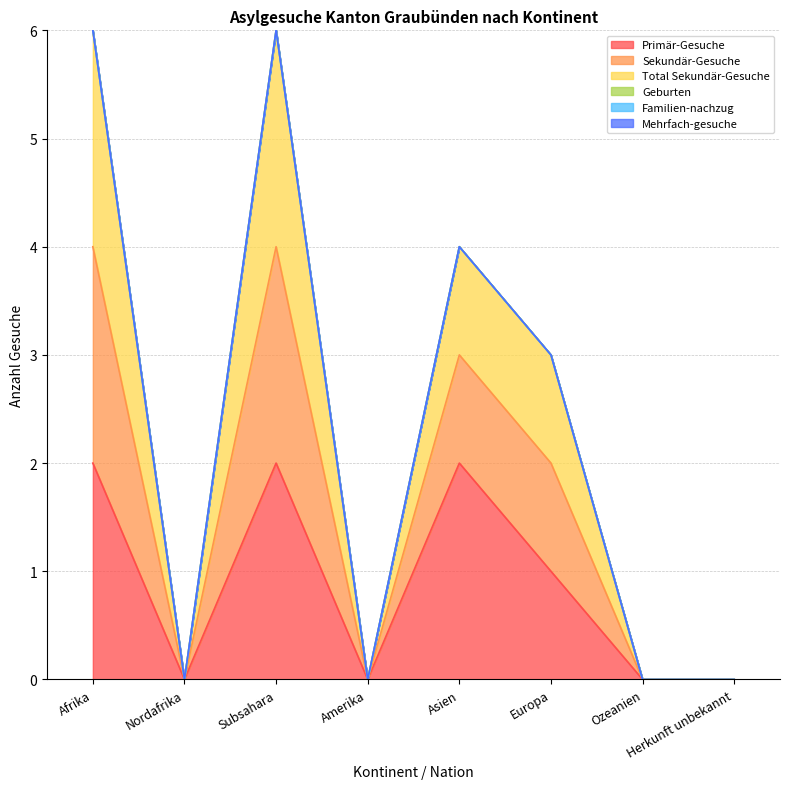

True or false: Primär-Gesuche has more than 0 interior local peaks.

True